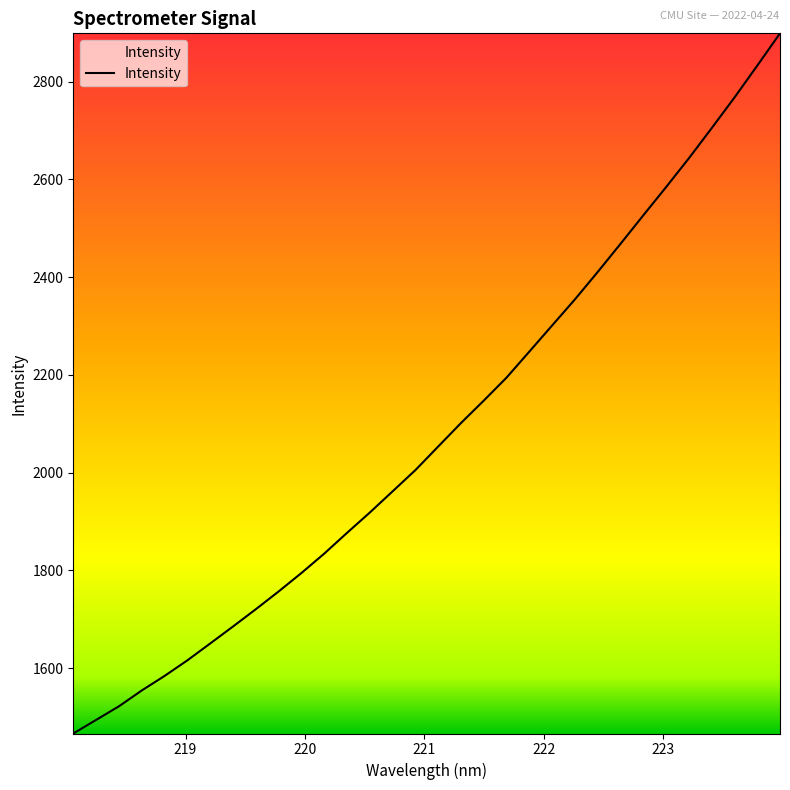

What is the greatest value displayed?

2898.9